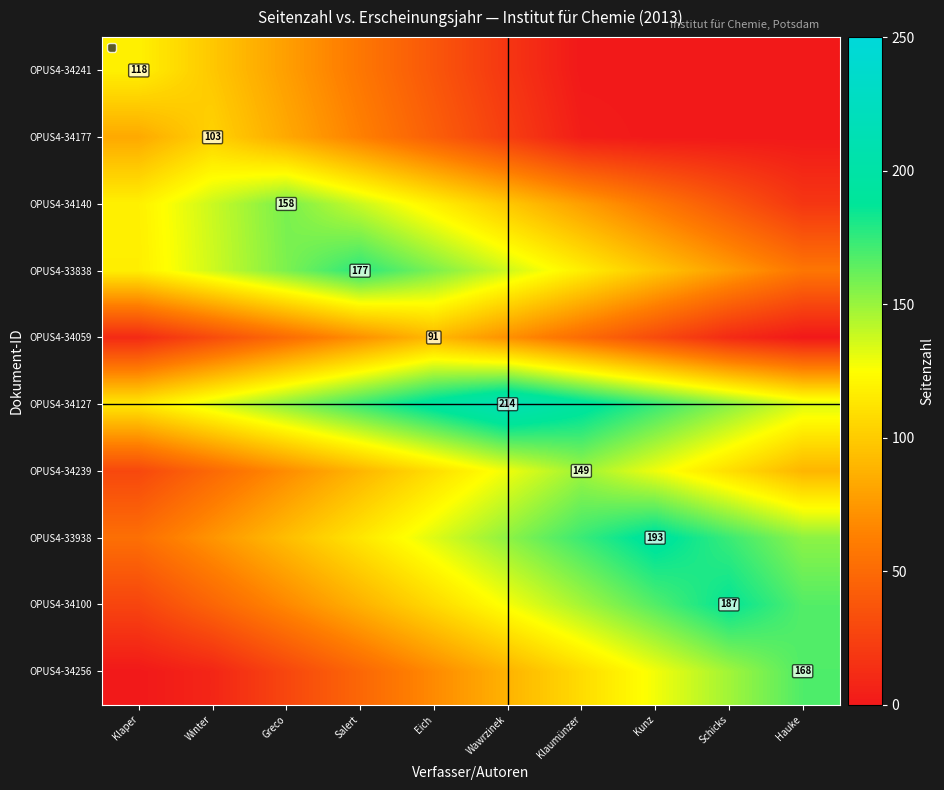

What is the sum of the OPUS4-34127 values at Klaper and Greco?

268